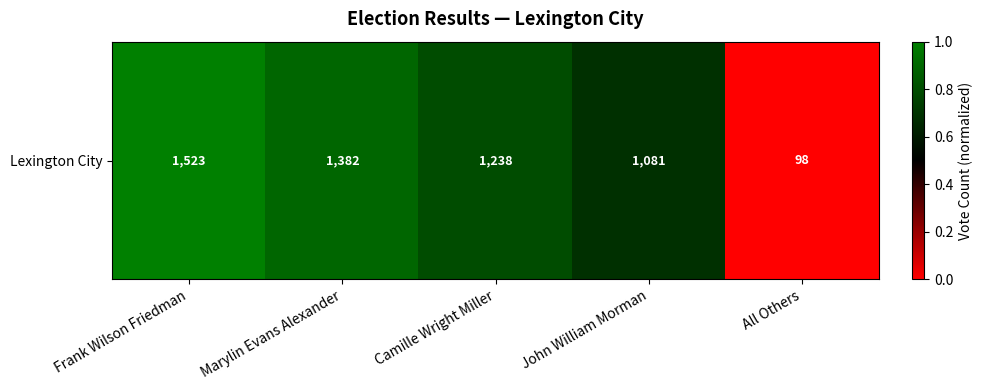

What is the difference between the maximum and minimum values?

1.0